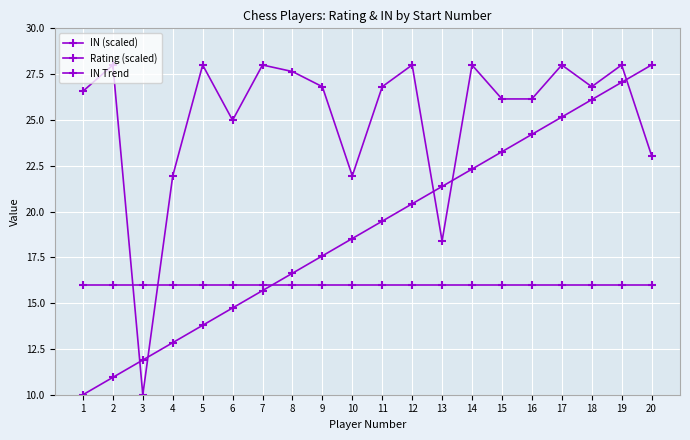

Reading left to right, list all the values displayed in this chart.

IN (scaled): 26.6	28.0	10.0	21.9	28.0	25.0	28.0	27.6	26.8	21.9	26.8	28.0	18.4	28.0	26.1	26.1	28.0	26.8	28.0	23.1
Rating (scaled): 16.0	16.0	16.0	16.0	16.0	16.0	16.0	16.0	16.0	16.0	16.0	16.0	16.0	16.0	16.0	16.0	16.0	16.0	16.0	16.0
IN Trend: 10.0	10.9	11.9	12.8	13.8	14.7	15.7	16.6	17.6	18.5	19.5	20.4	21.4	22.3	23.3	24.2	25.2	26.1	27.1	28.0